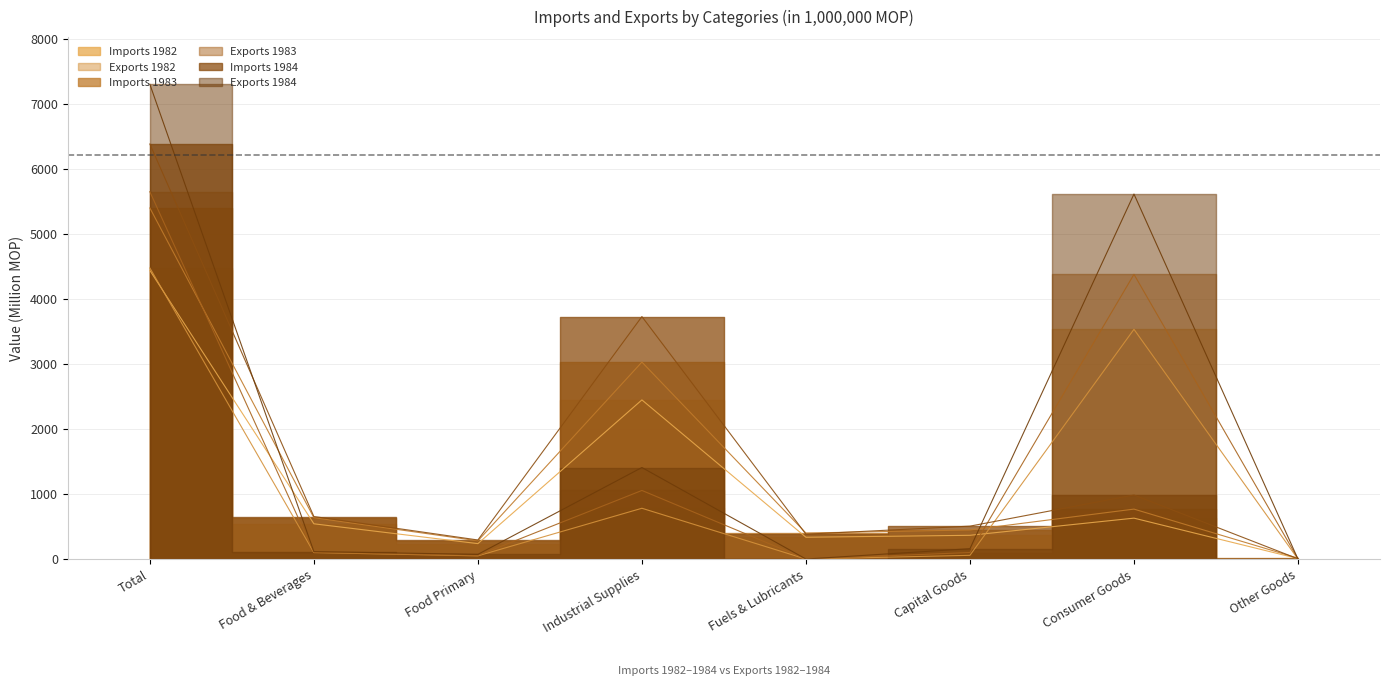

What is the total value across all series at Capital Goods?

1640